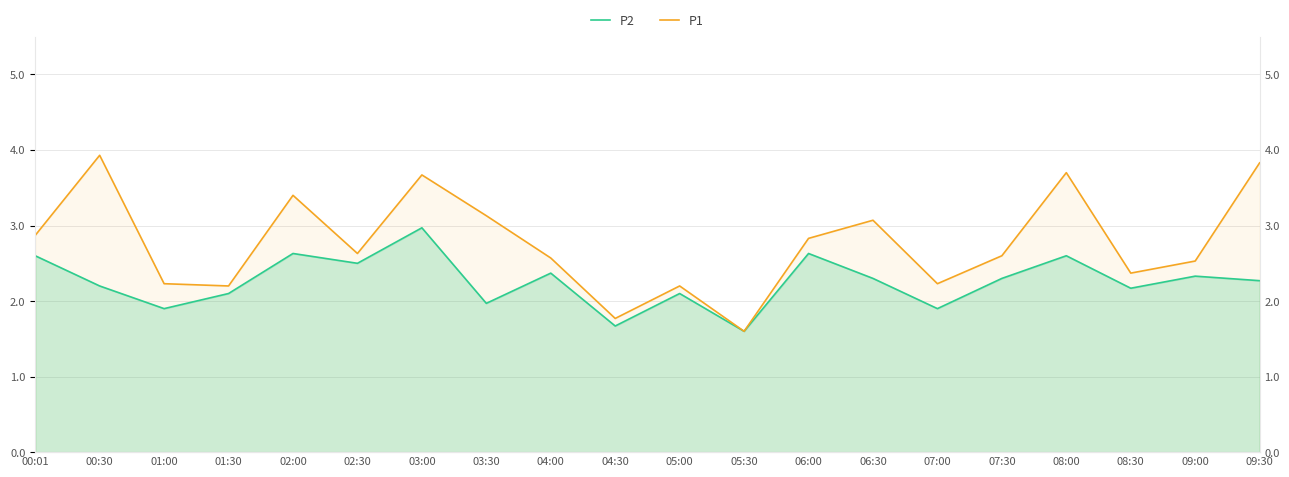

What is the minimum value for P1?

1.6